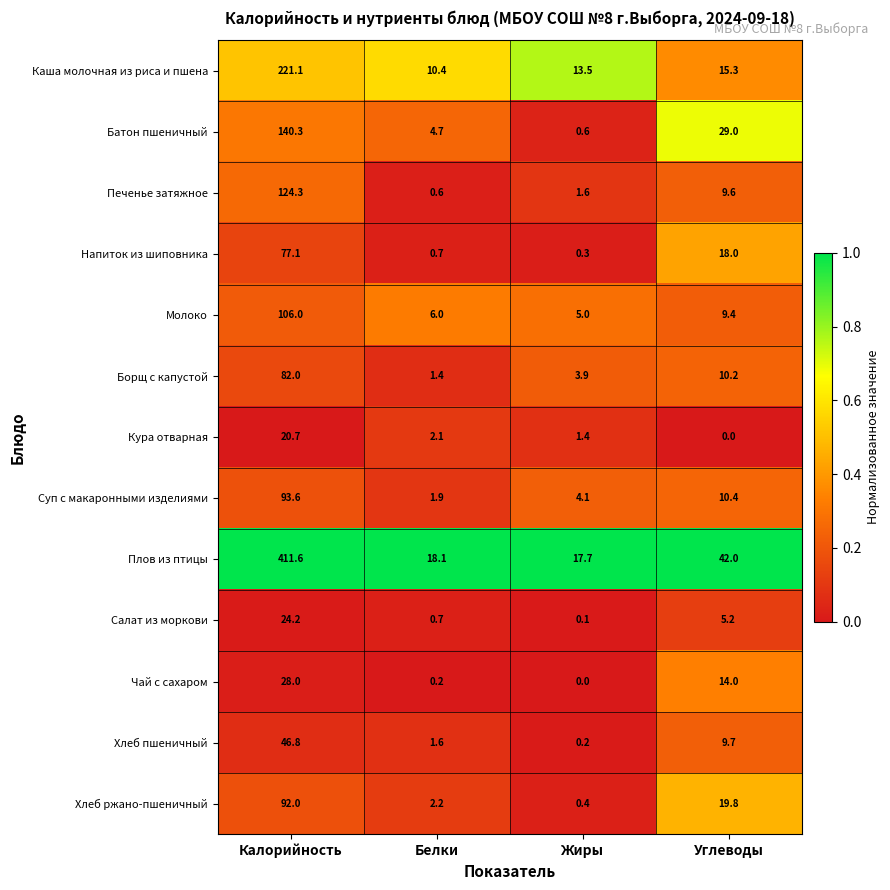

At which label does Хлеб пшеничный reach its minimum?

Жиры